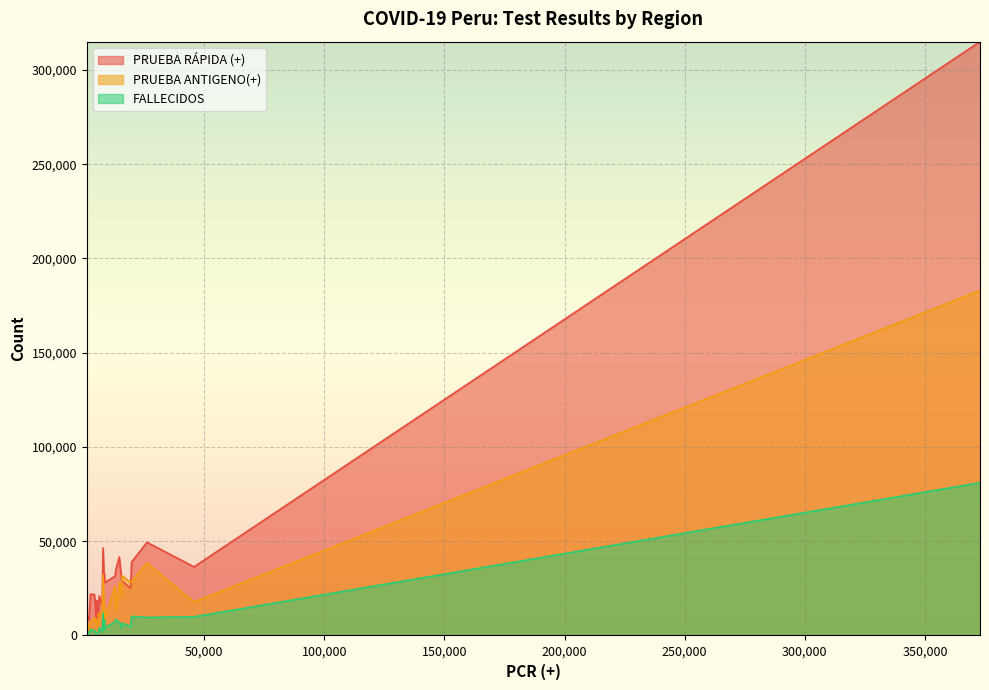

How many interior local peaks does the FALLECIDOS series have?

6